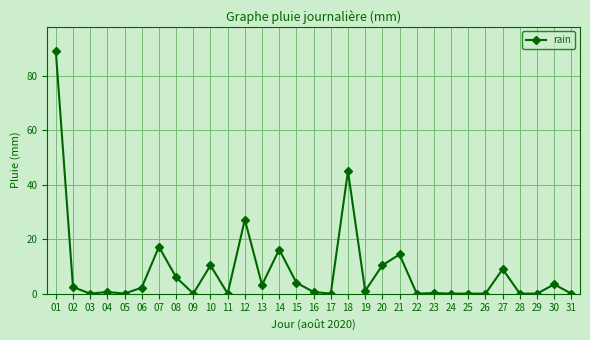

Which has a higher value, 19 or 22?

19